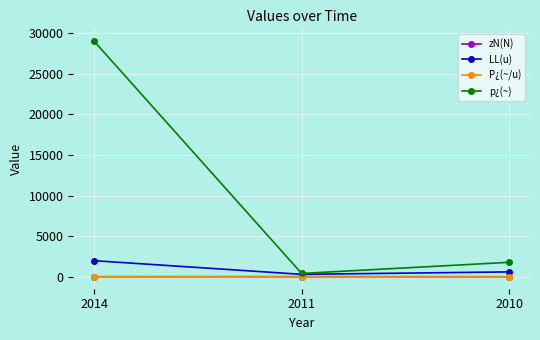

At which label is P¿(~/u) closest to 7?

2010